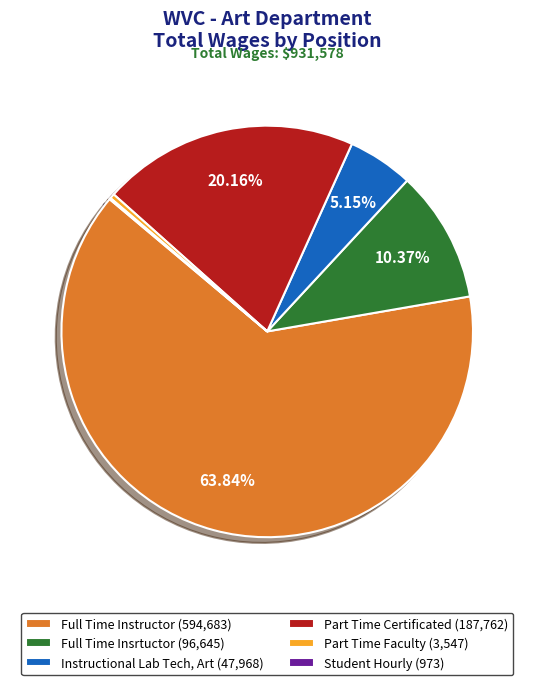

Does any single category account for the majority?

Yes